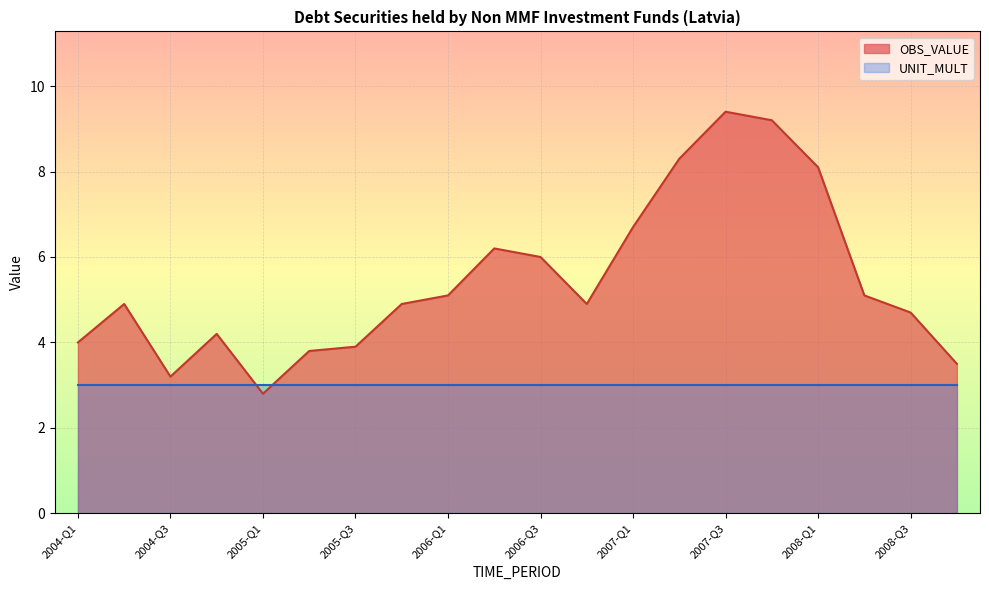

How many distinct data groups are displayed?

2